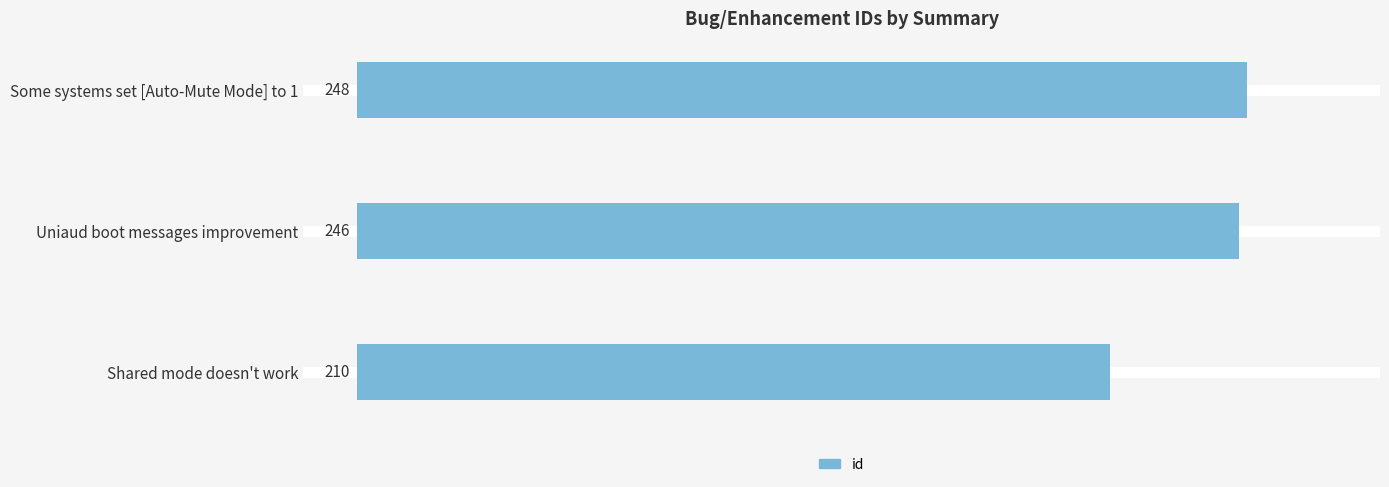

Count the number of data series in this chart.

1